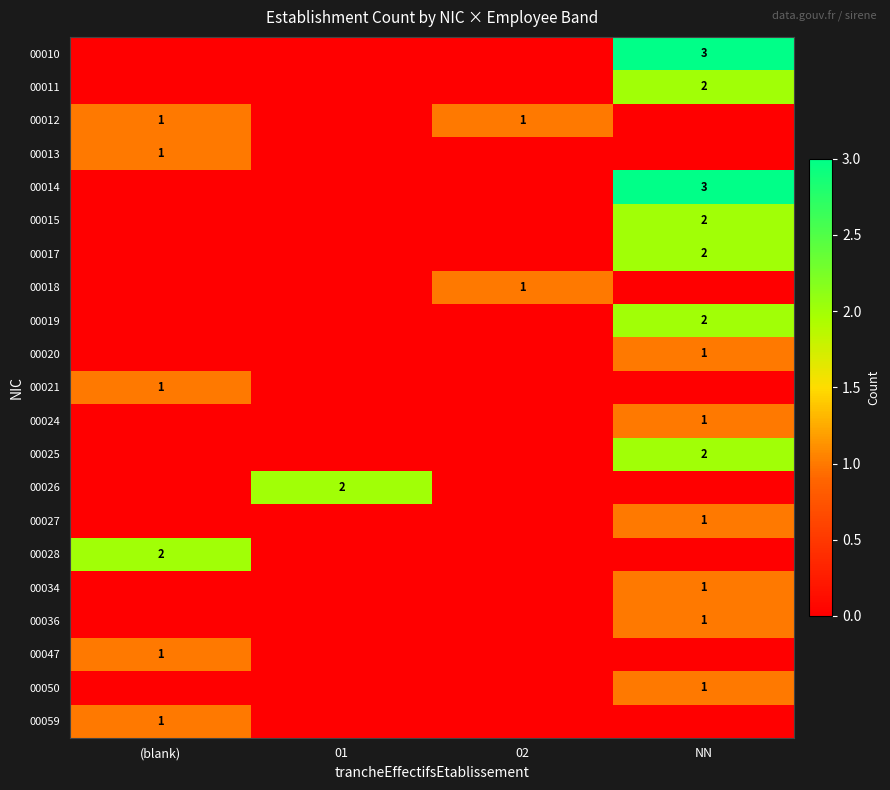

The 00028 series shows 2 at (blank). True or false?

True